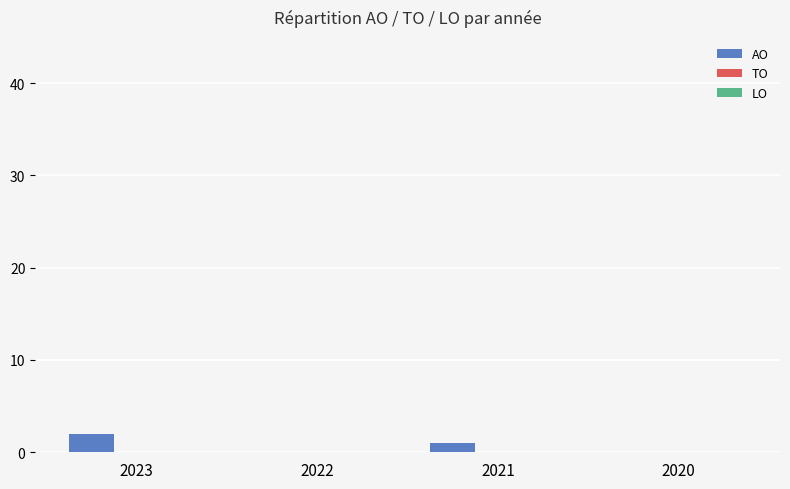

Reading right to left, extract all data points from this chart.

2020=0	2021=1	2022=0	2023=2